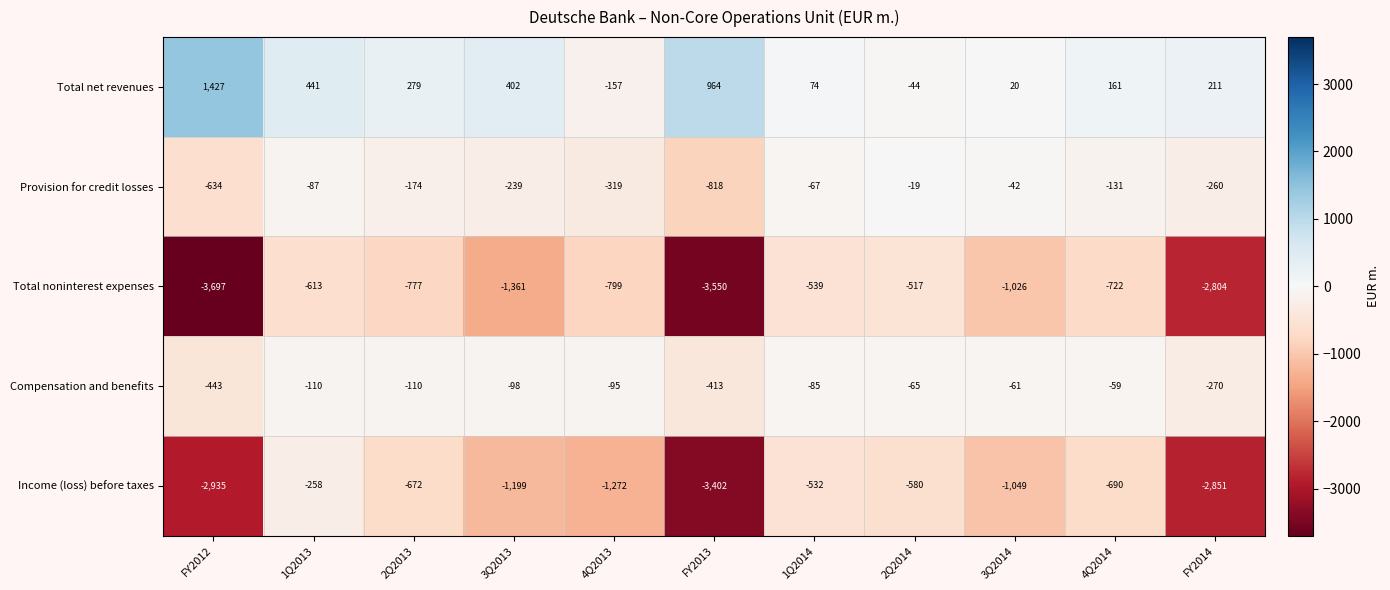

What is the sum of the Total noninterest expenses values at 4Q2014 and FY2013?

-4272